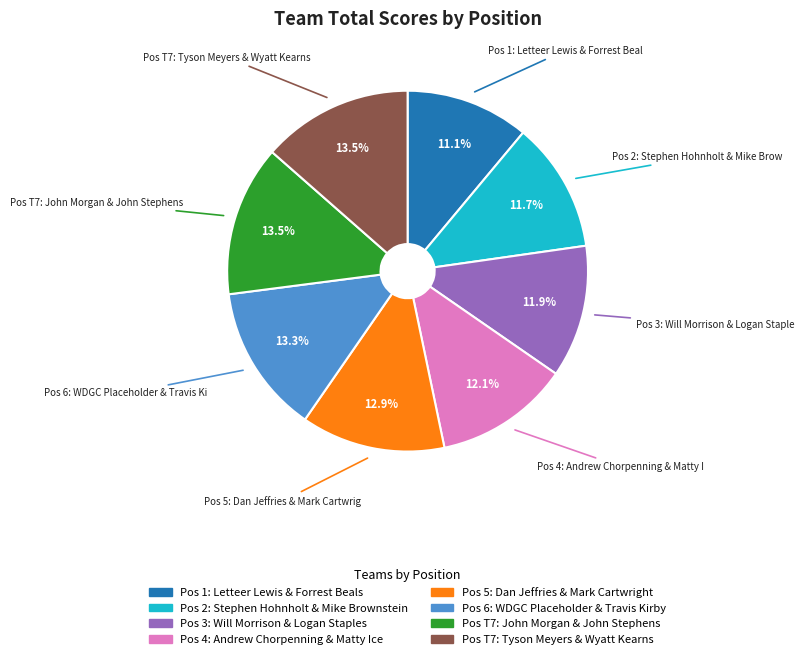

Is there any slice that represents more than half of the pie?

No